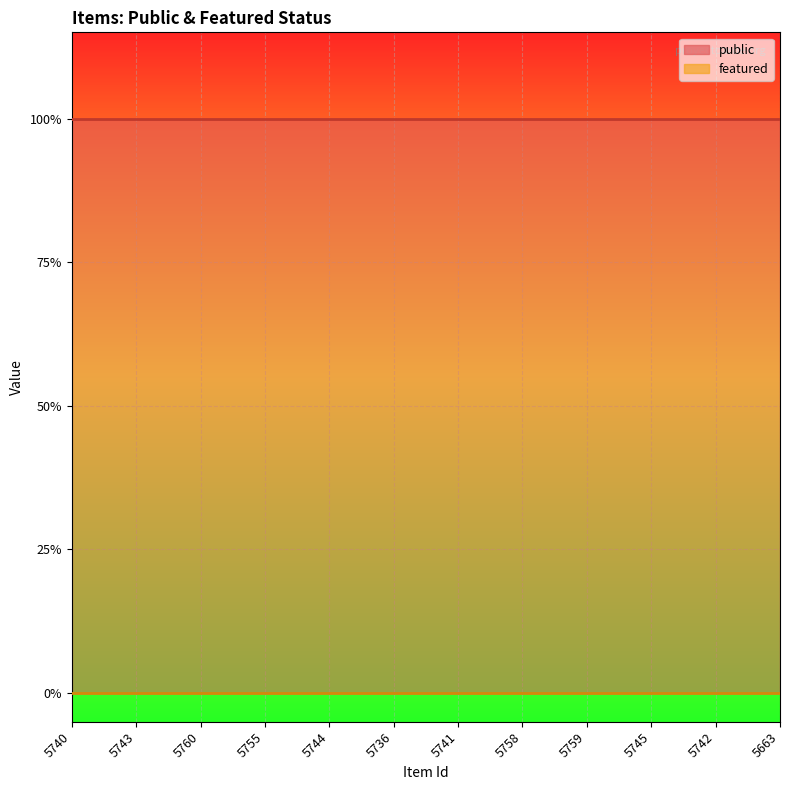

True or false: public and featured intersect in this chart.

False